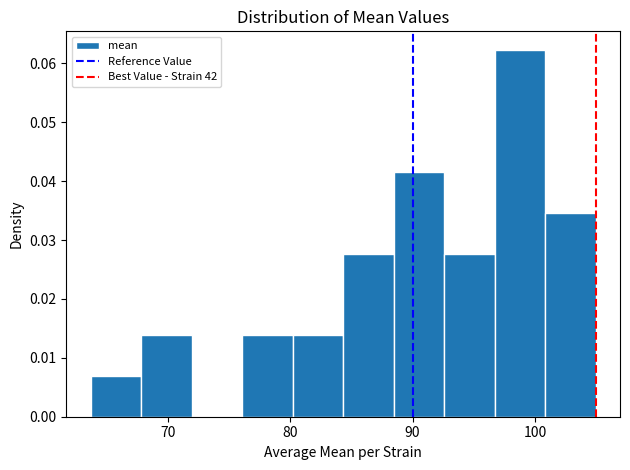

Reading left to right, list every bar in this chart as the range it spans on the x-axis followed by its height. Neither the bar edges nor the heights are printed on the chart, so give them approximately, as read against the axes.

64 to 68: 0.007
68 to 72: 0.014
72 to 76: 0
76 to 80: 0.014
80 to 84: 0.014
84 to 88: 0.028
88 to 93: 0.042
93 to 97: 0.028
97 to 101: 0.062
101 to 105: 0.035